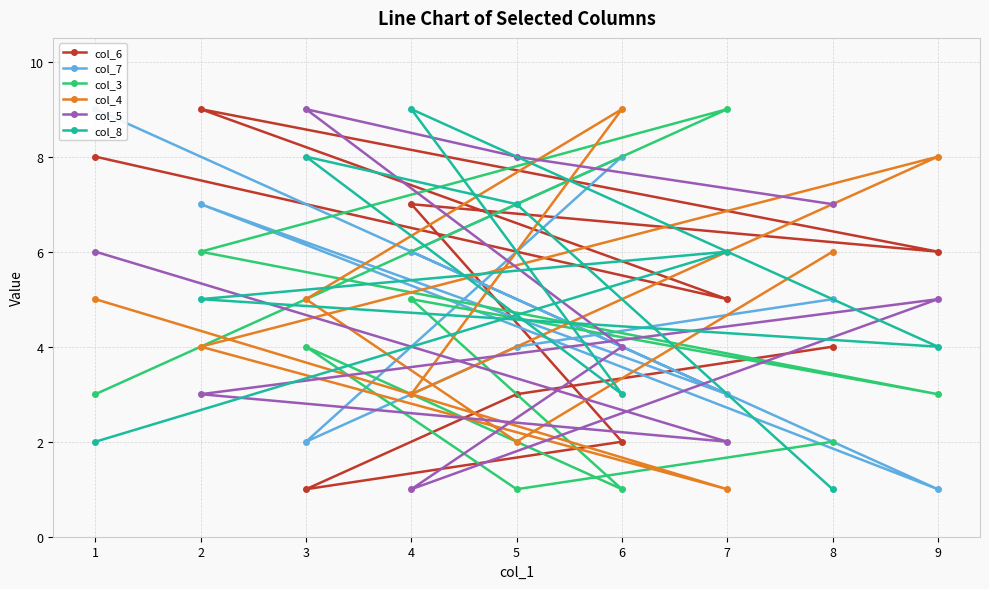

Which series has the largest range (max minus min)?

col_6